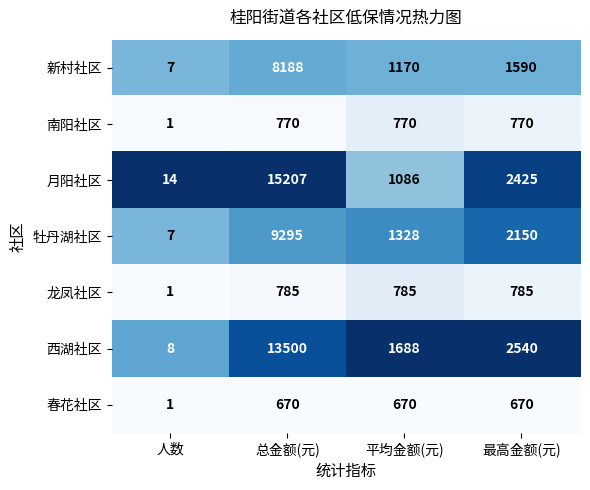

What is the maximum value shown in the chart?

15207